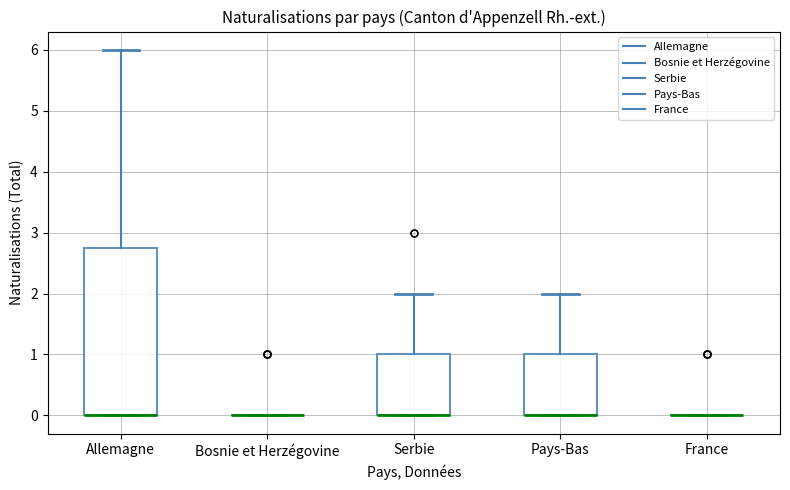

Where does the upper whisker of the box for Serbie end on the y-axis? The values are not printed on the chart, so give them approximately, as read against the axis.

2.0